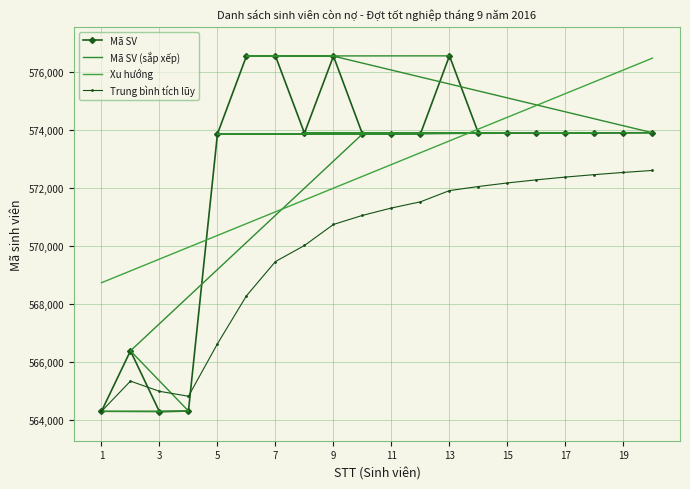

What is the lowest value of the Mã SV (sắp xếp) series?

564275.0